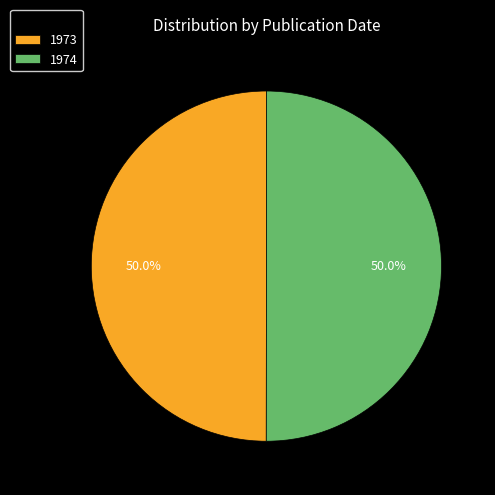

What is the ratio of the value at 1974 to the value at 1973?

1.0